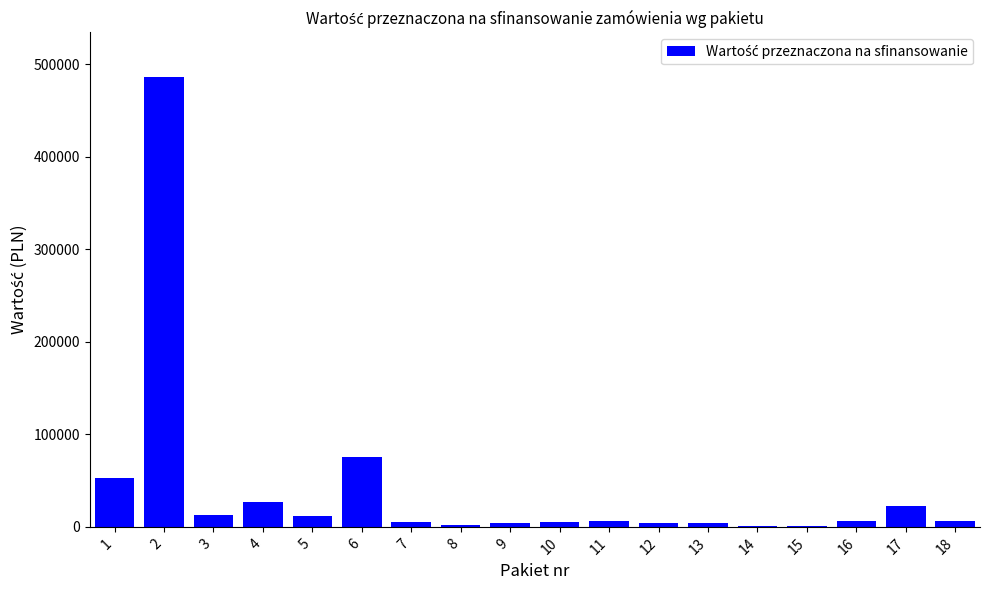

The value at 6 is 48702. True or false?

False